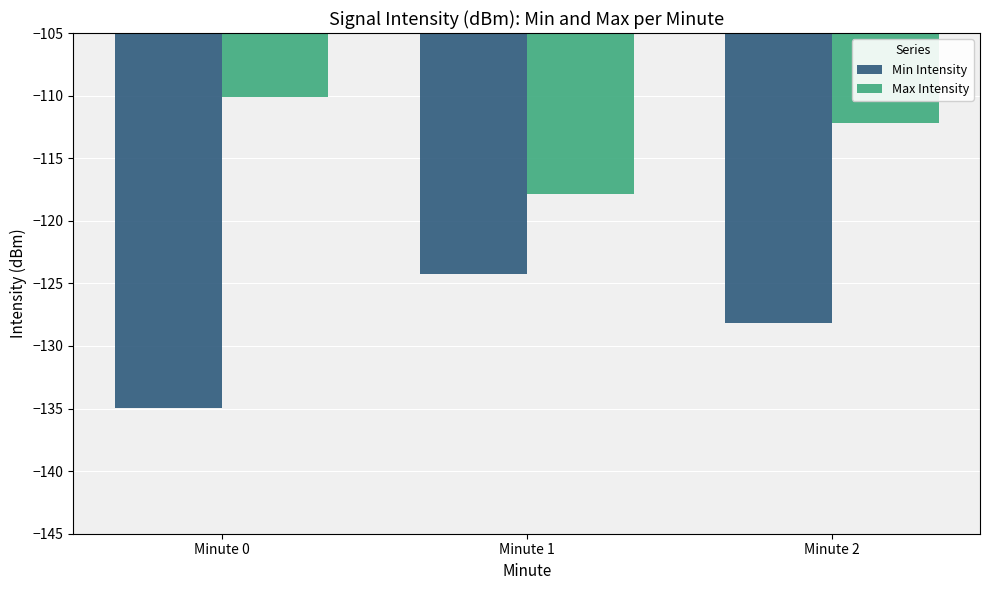

What is the spread (max minus min) of values at Minute 1?

6.4